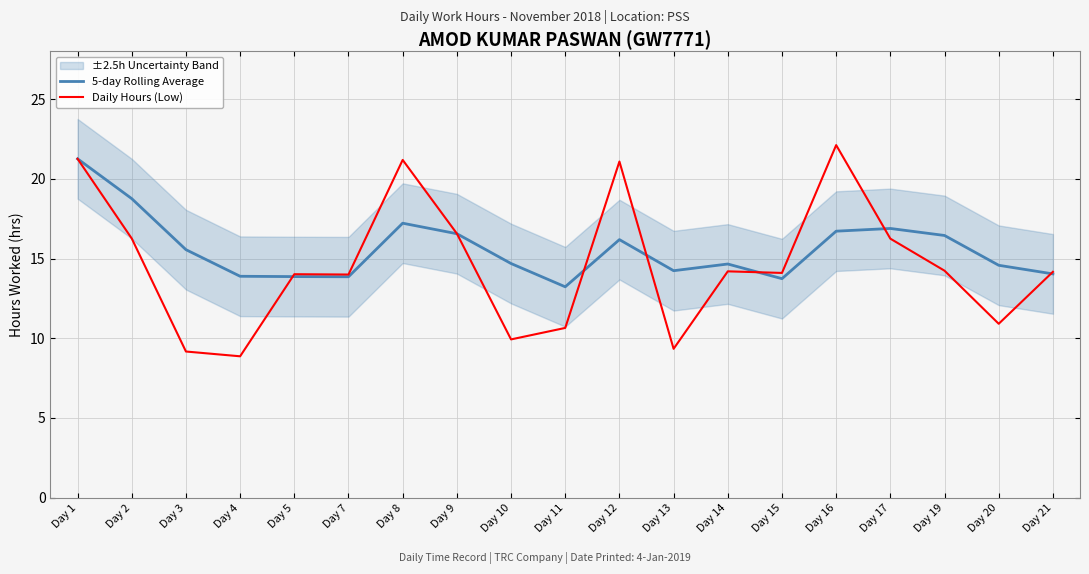

How many lines are shown in the chart?

2